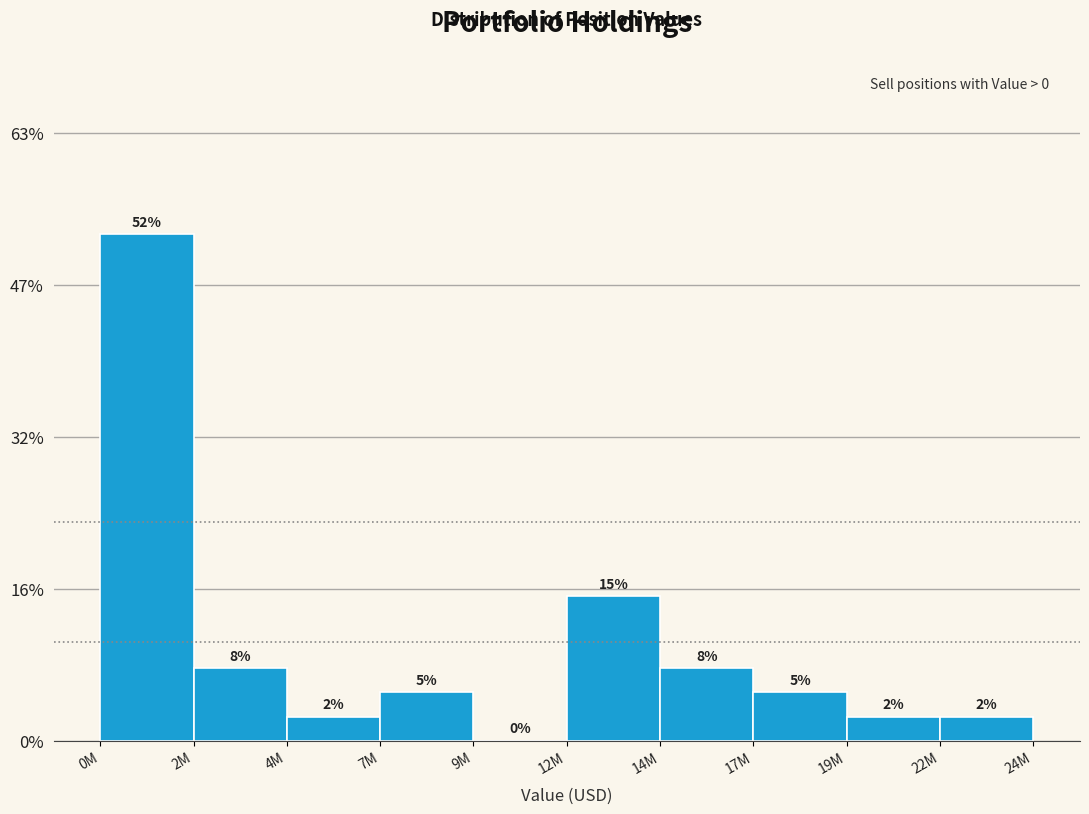

Are the bars horizontal?

No